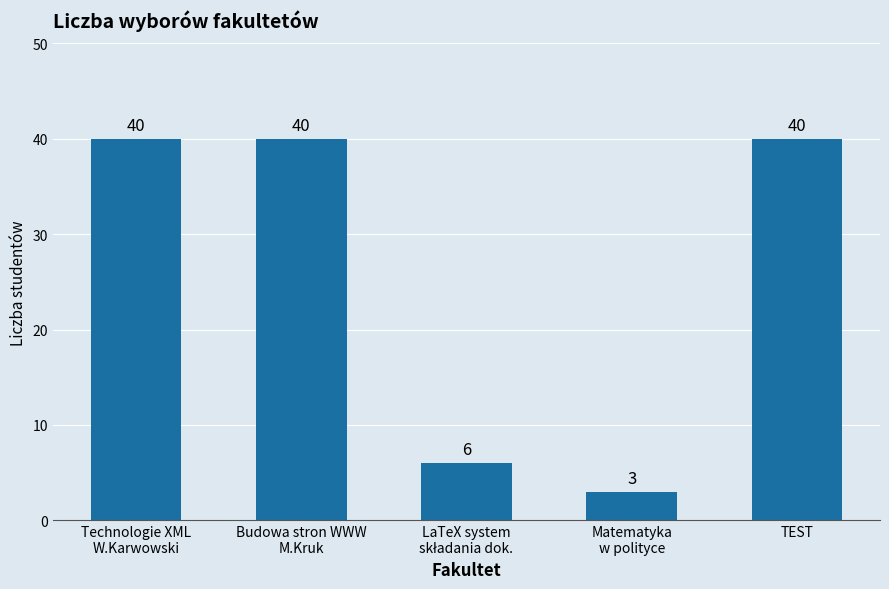

What is the value of the 3rd bar from the left?

6